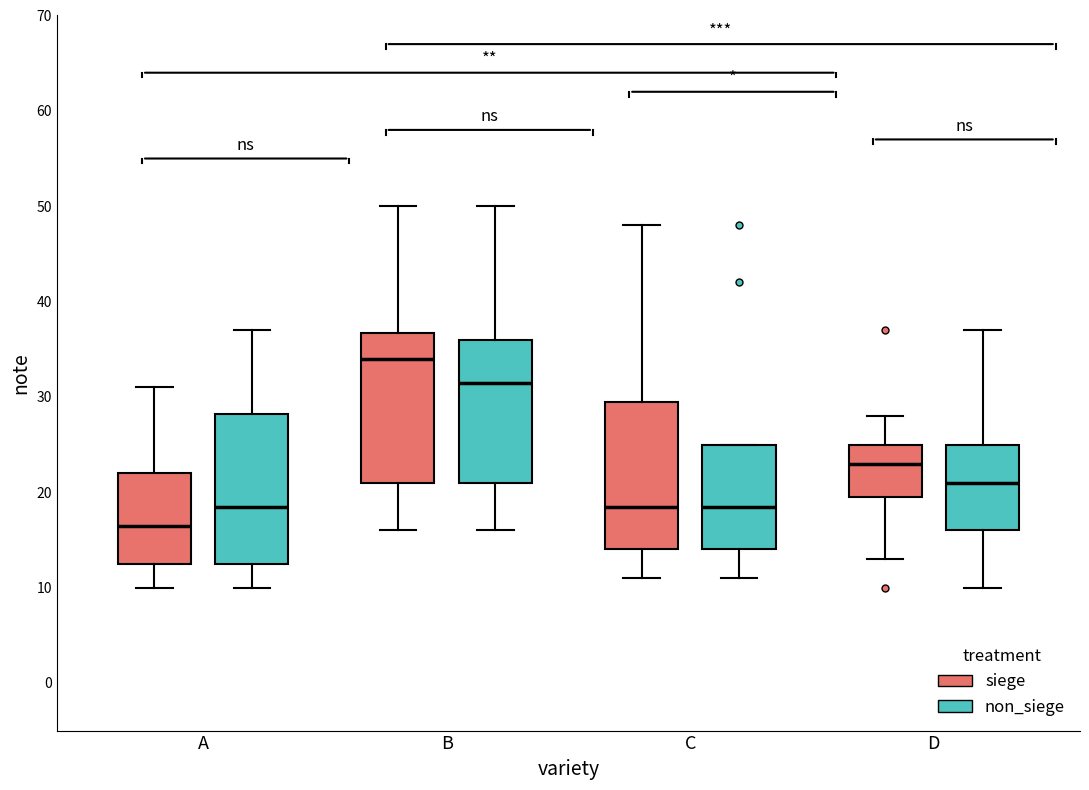

Reading left to right, transcribe this box plot: for each box, give where its median line is, the range the box spans, and where its two whiskers end, as read against the y-axis. The values are not printed on the chart, so give them approximately, as read against the axis.

A (siege): median 17, box 13 to 22, whiskers 10 to 31
A (non_siege): median 19, box 13 to 28, whiskers 10 to 37
B (siege): median 34, box 21 to 37, whiskers 16 to 50
B (non_siege): median 32, box 21 to 36, whiskers 16 to 50
C (siege): median 19, box 14 to 30, whiskers 11 to 48
C (non_siege): median 19, box 14 to 25, whiskers 11 to 25
D (siege): median 23, box 20 to 25, whiskers 13 to 28
D (non_siege): median 21, box 16 to 25, whiskers 10 to 37